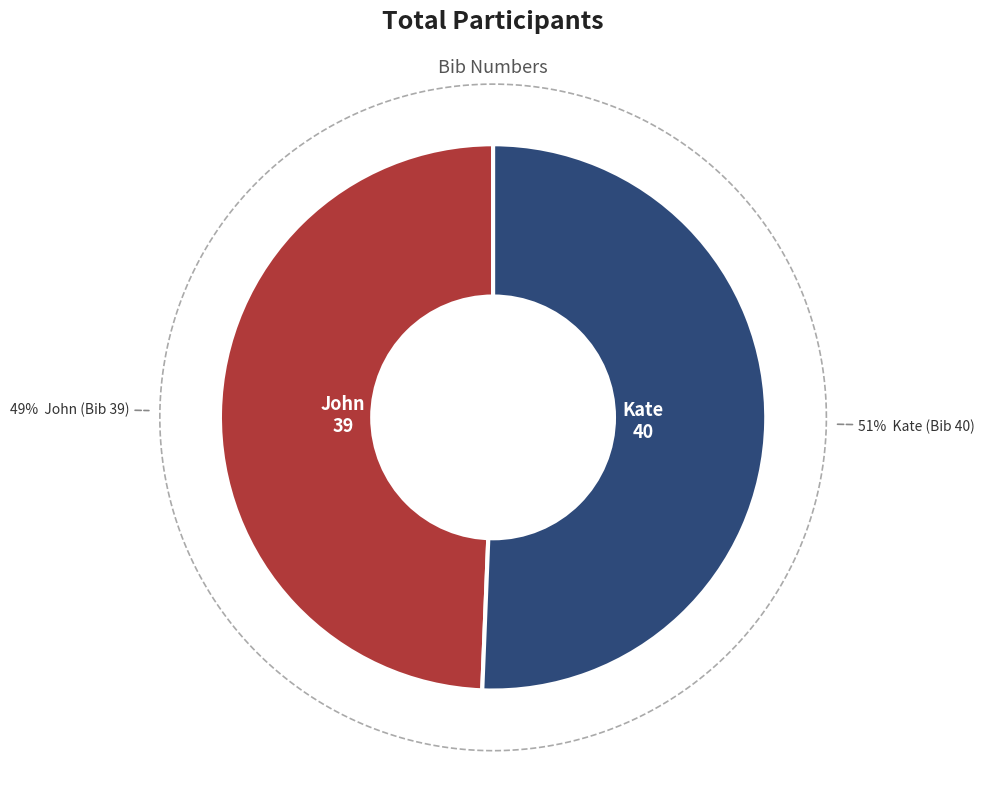

Do John and Kate together represent more than half of the pie?

Yes